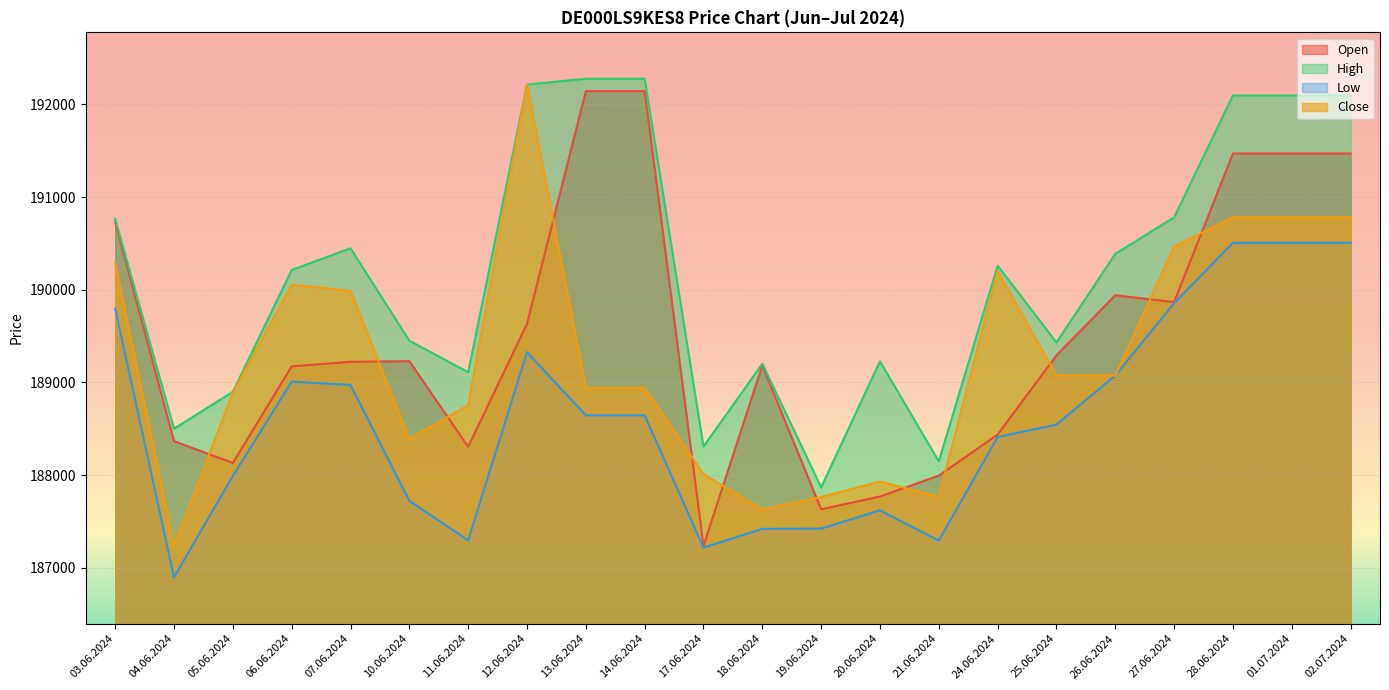

True or false: High and Low cross at least once.

False